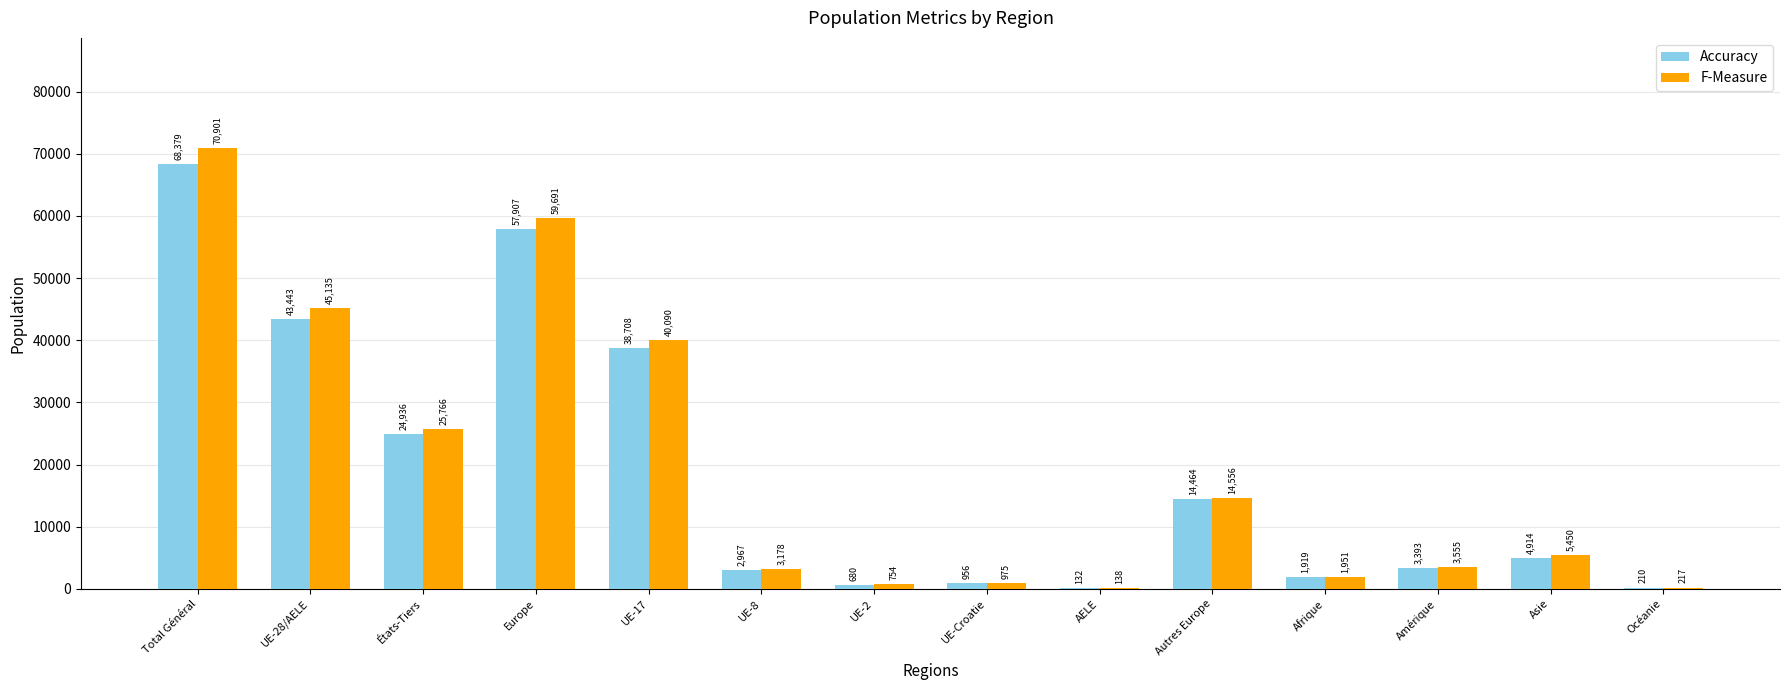

Read the F-Measure value at UE-28/AELE.

45135